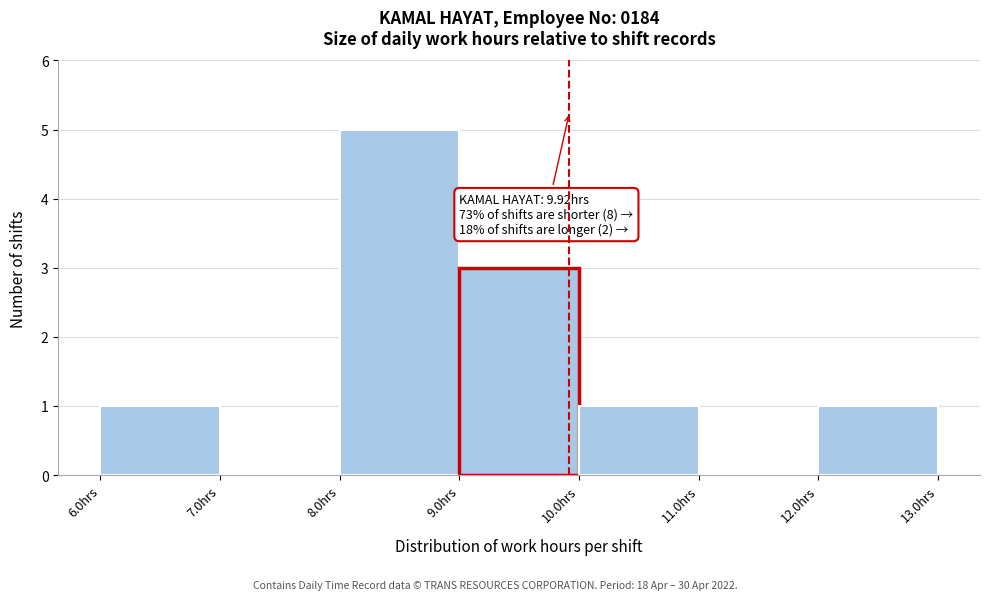

Which range on the x-axis has the tallest bar?

8 to 9